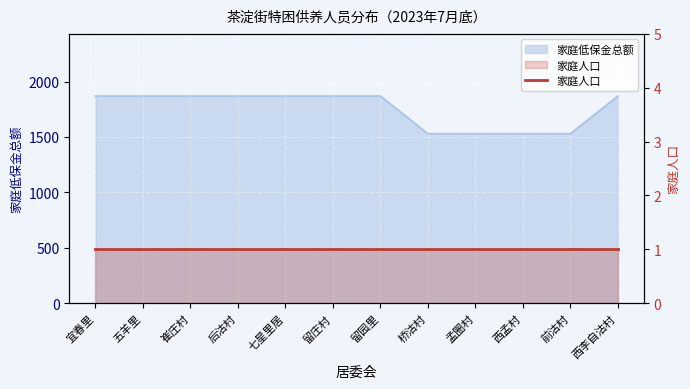

The value at 孟圈村 is 1530. True or false?

True